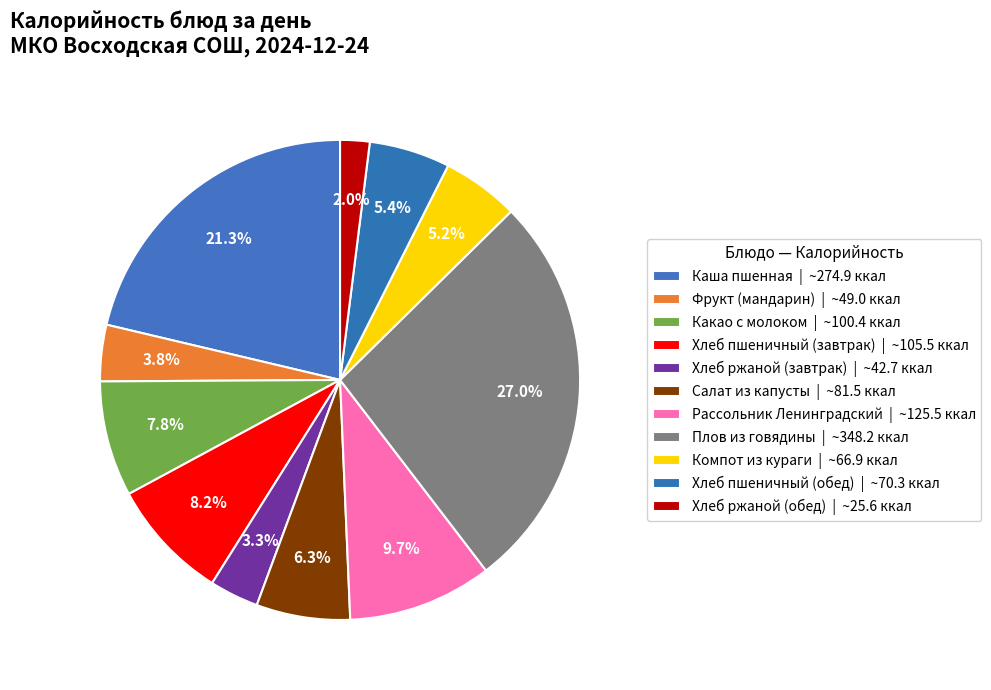

Count the number of slices in the pie.

11